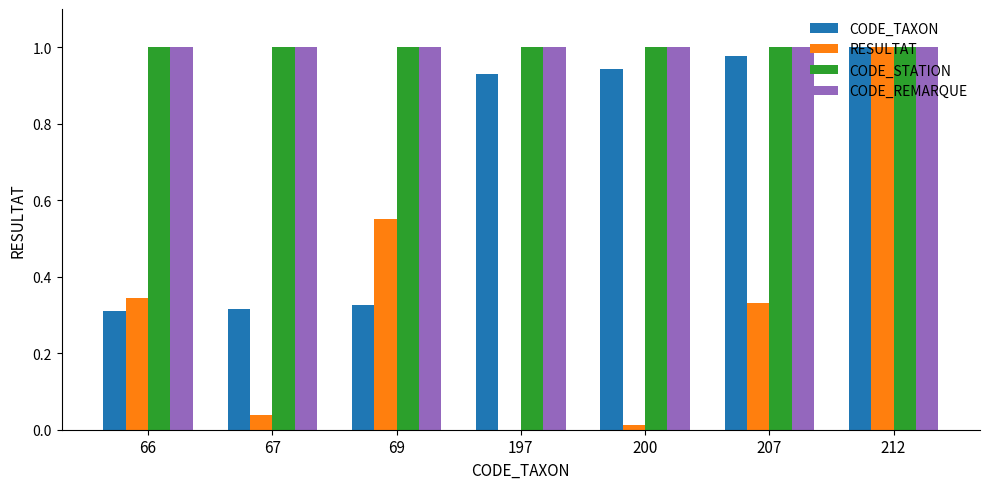

Which series changed the most between 67 and 212?

RESULTAT